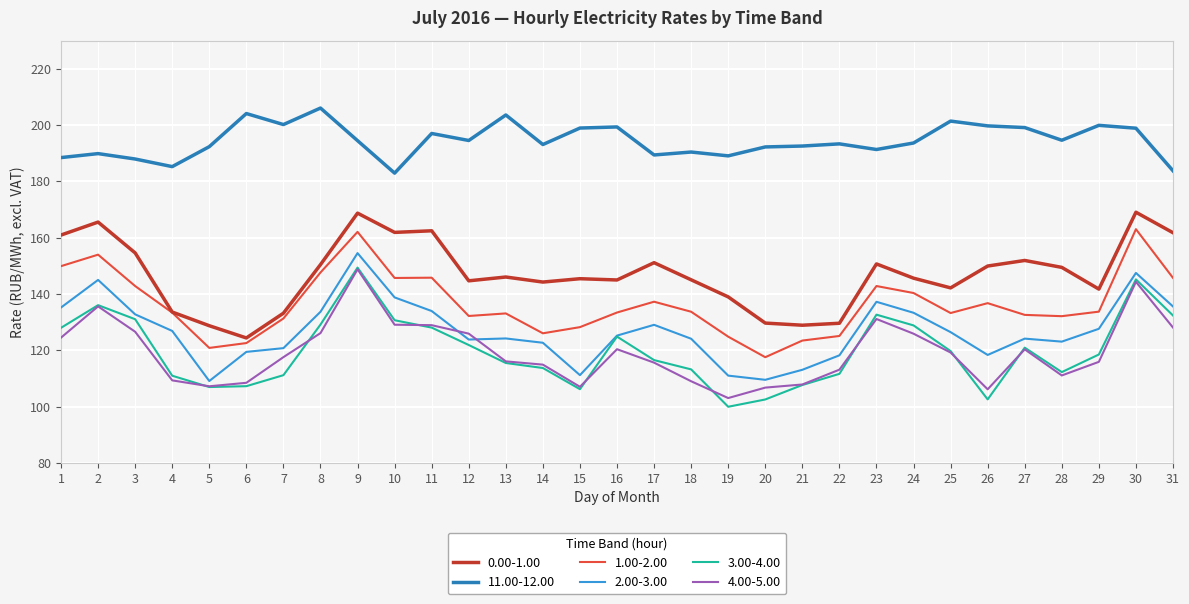

Where is the first local maximum for 3.00-4.00?

2